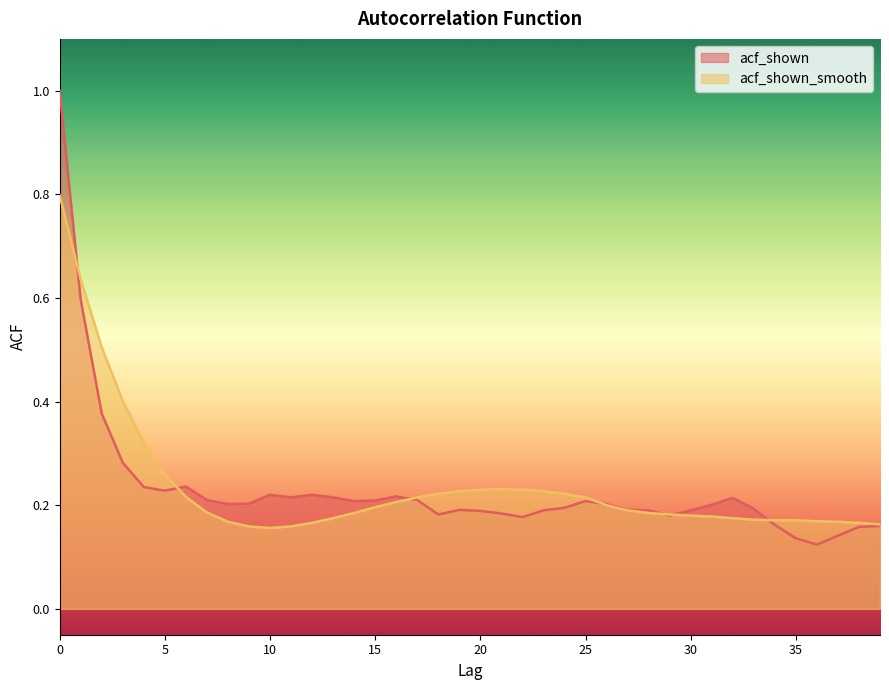

In acf_shown, how many points are higher than both neighbors (excluding endpoints)?

7